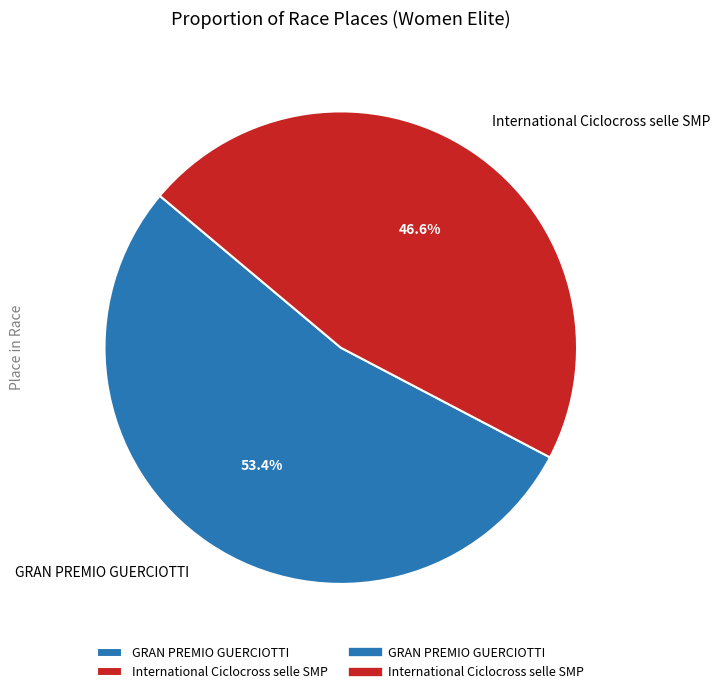

Does any single category account for the majority?

Yes